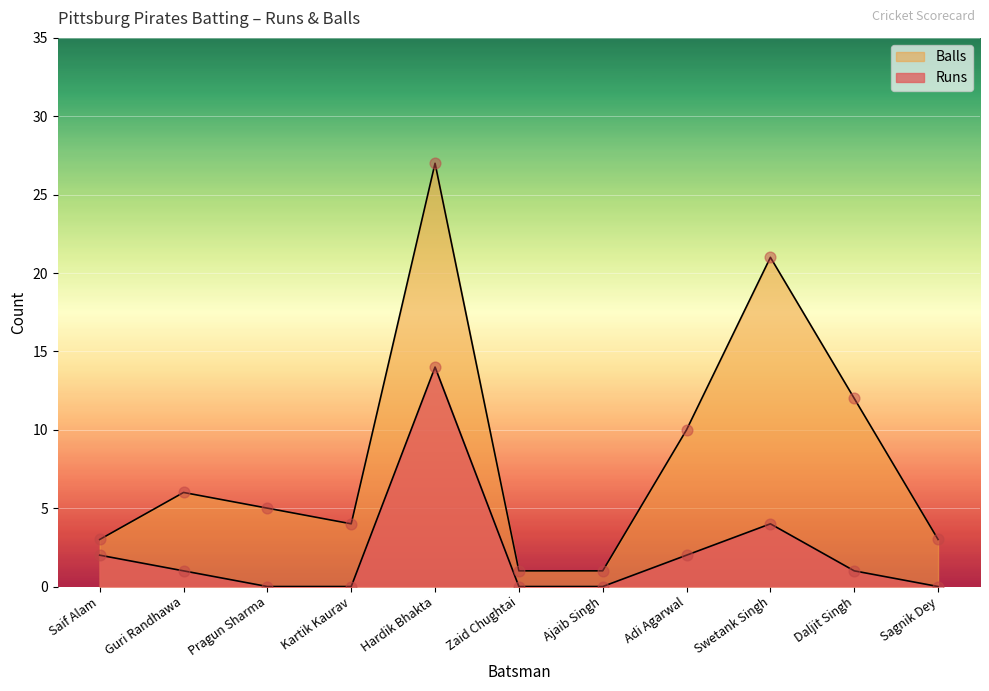

Is the value of Balls at Adi Agarwal greater than the value of Runs at Saif Alam?

Yes